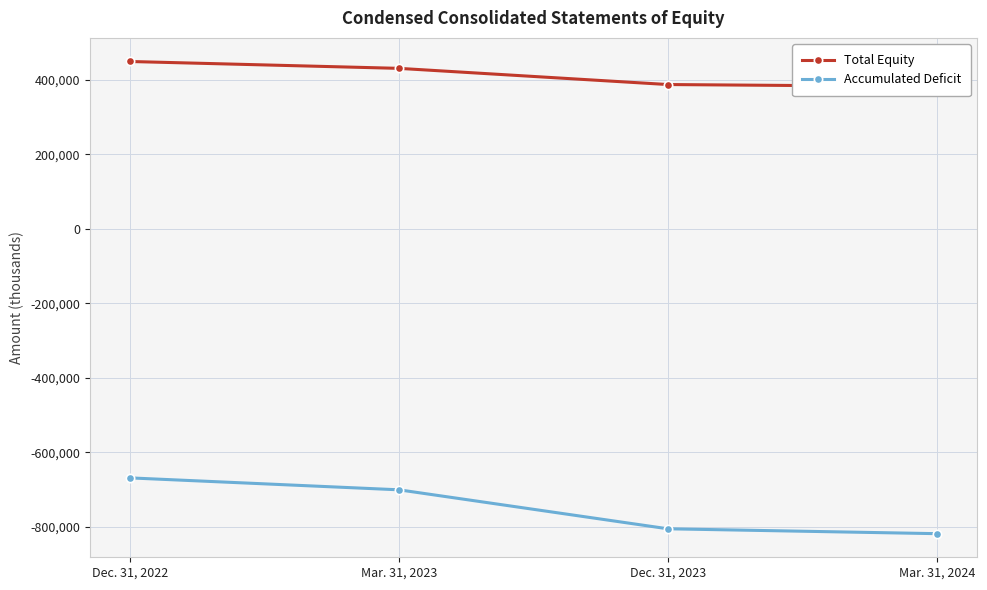

The value of Accumulated Deficit at Dec. 31, 2022 is -668835. True or false?

True